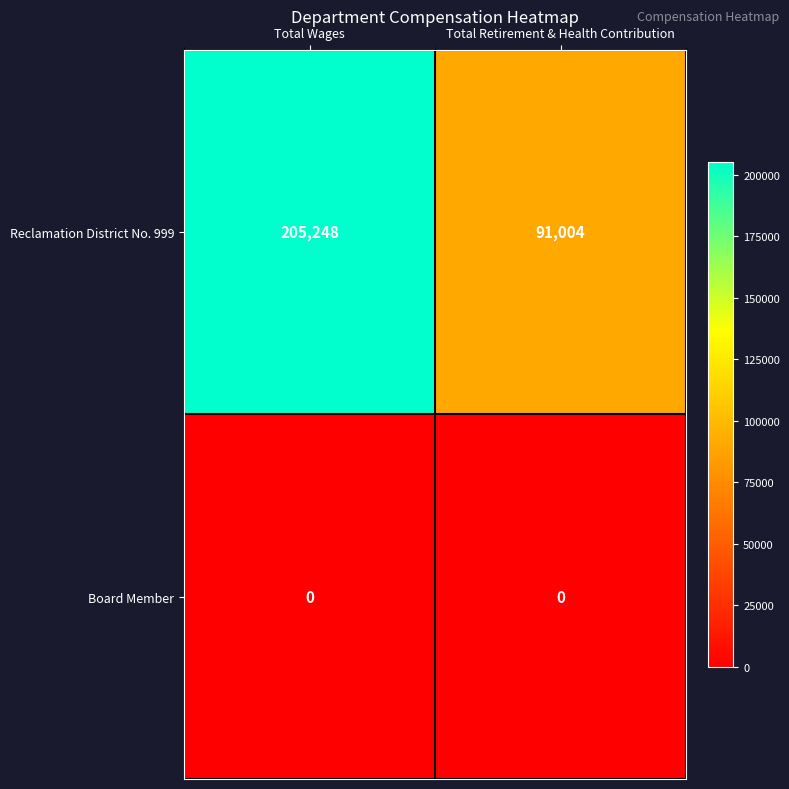

Which series changed the most between Total Wages and Total Retirement & Health Contribution?

Reclamation District No. 999